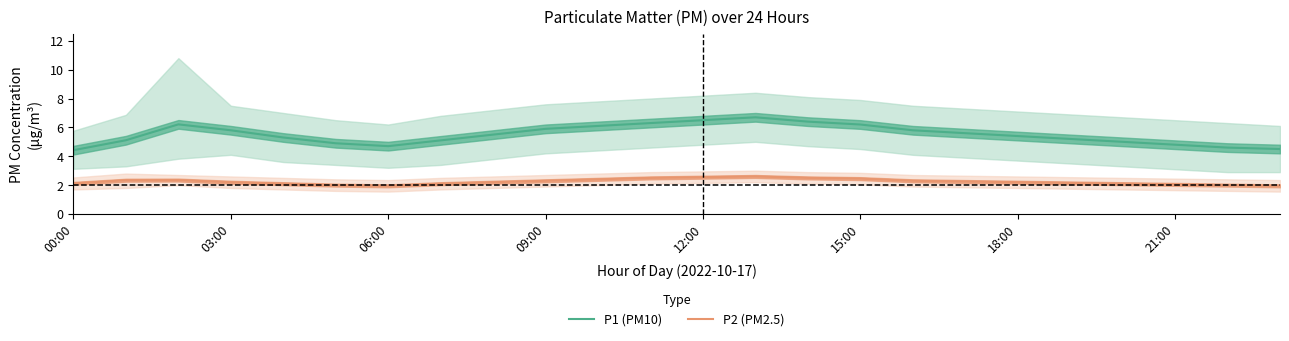

True or false: P2 (PM2.5) and P1 (PM10) cross at least once.

False